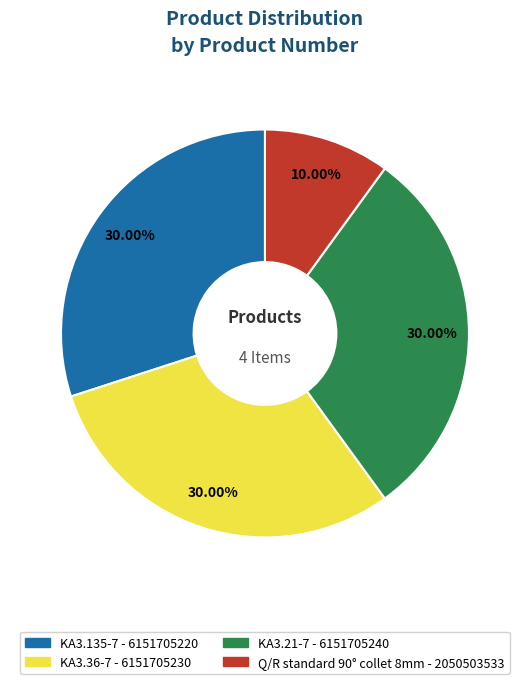

What percentage is the KA3.36-7 slice, to the nearest percent?

30%